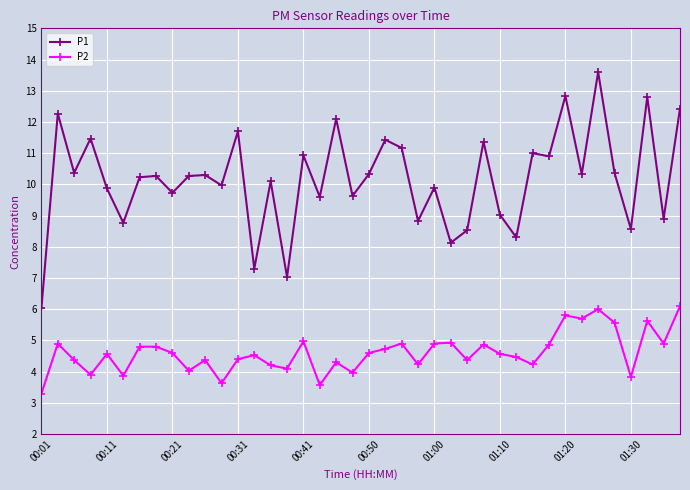

What are all the series names shown in the legend?

P1, P2